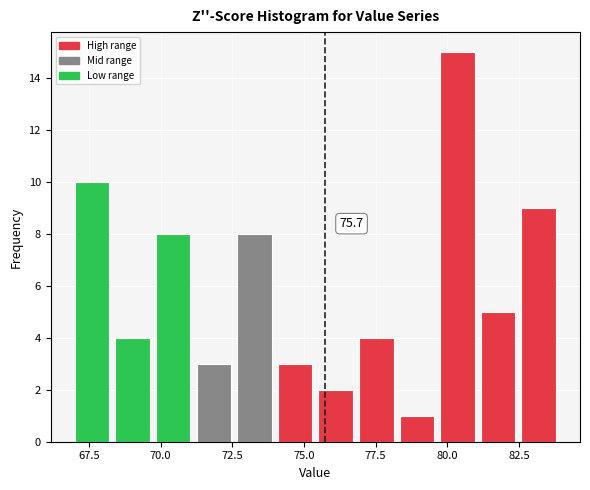

Around what value on the x-axis is the tallest bar? Give the approximate position of its centre, as read against the axis.

80.5